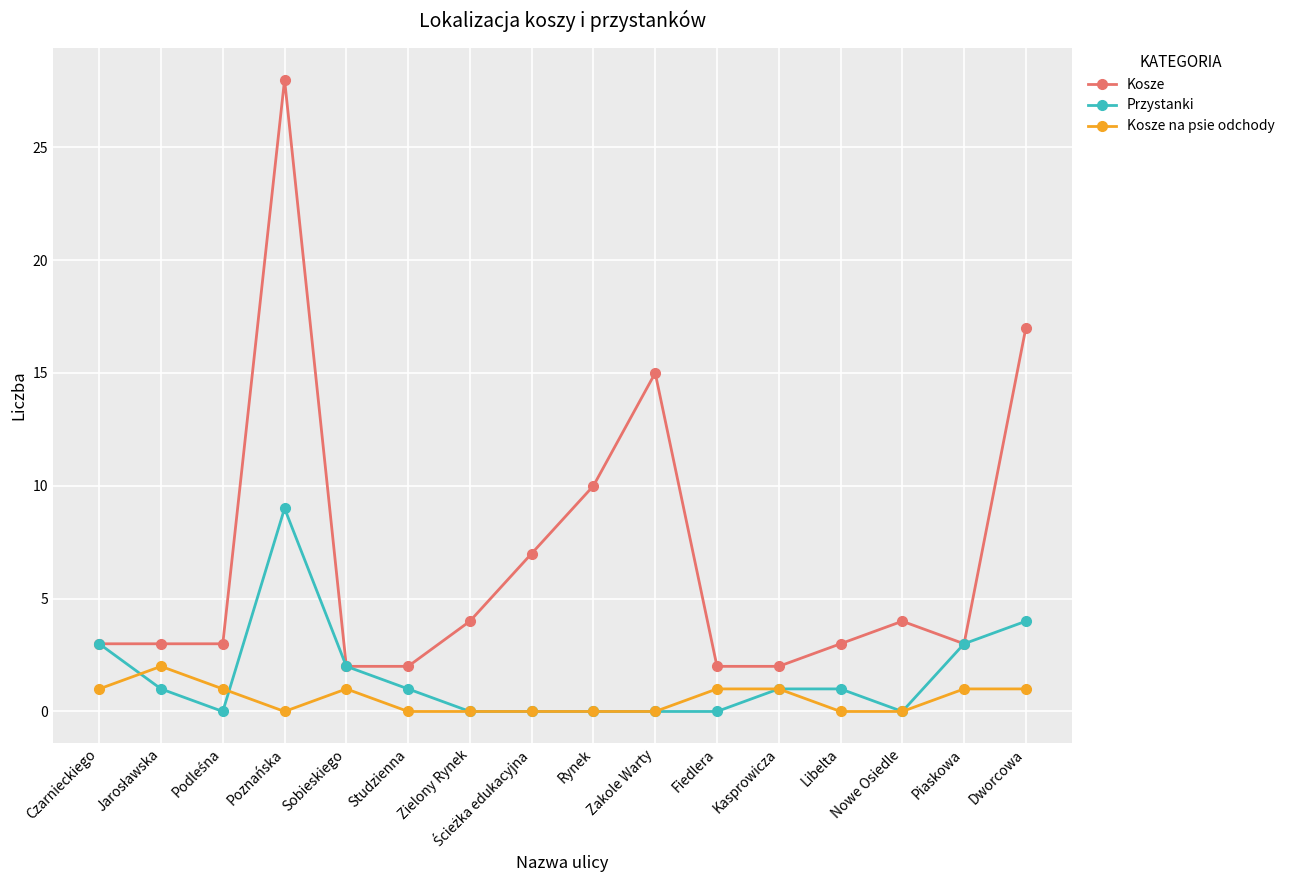

What is the value of the Kosze point at the 1st from the left?

3